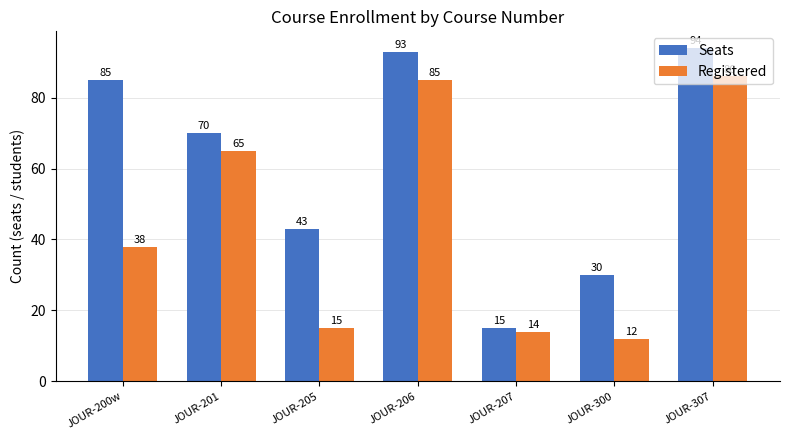

What is the difference between the Seats values at JOUR-205 and JOUR-201?

27